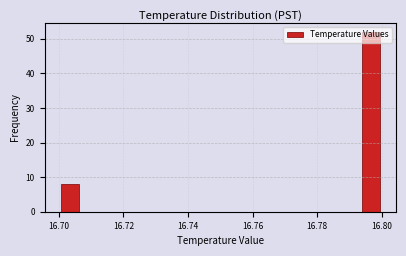

Read against the x-axis, roughly where is the centre of the tallest bar?

16.796